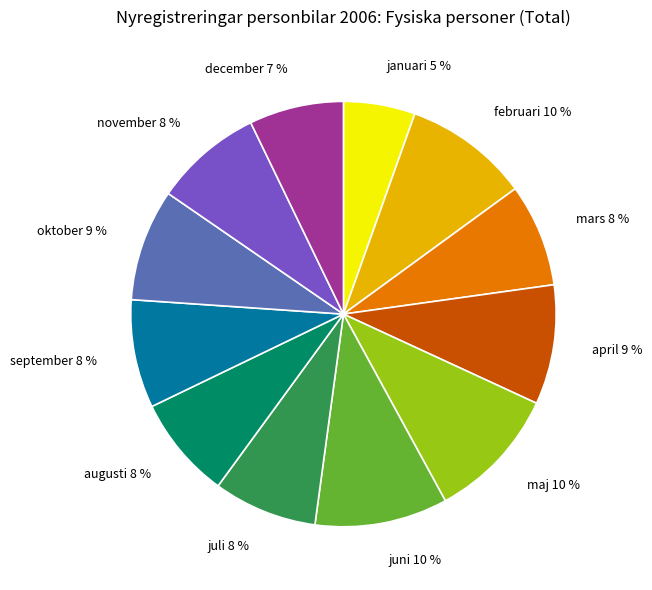

To the nearest percent, what is the difference between the januari and september slice percentages?

3%